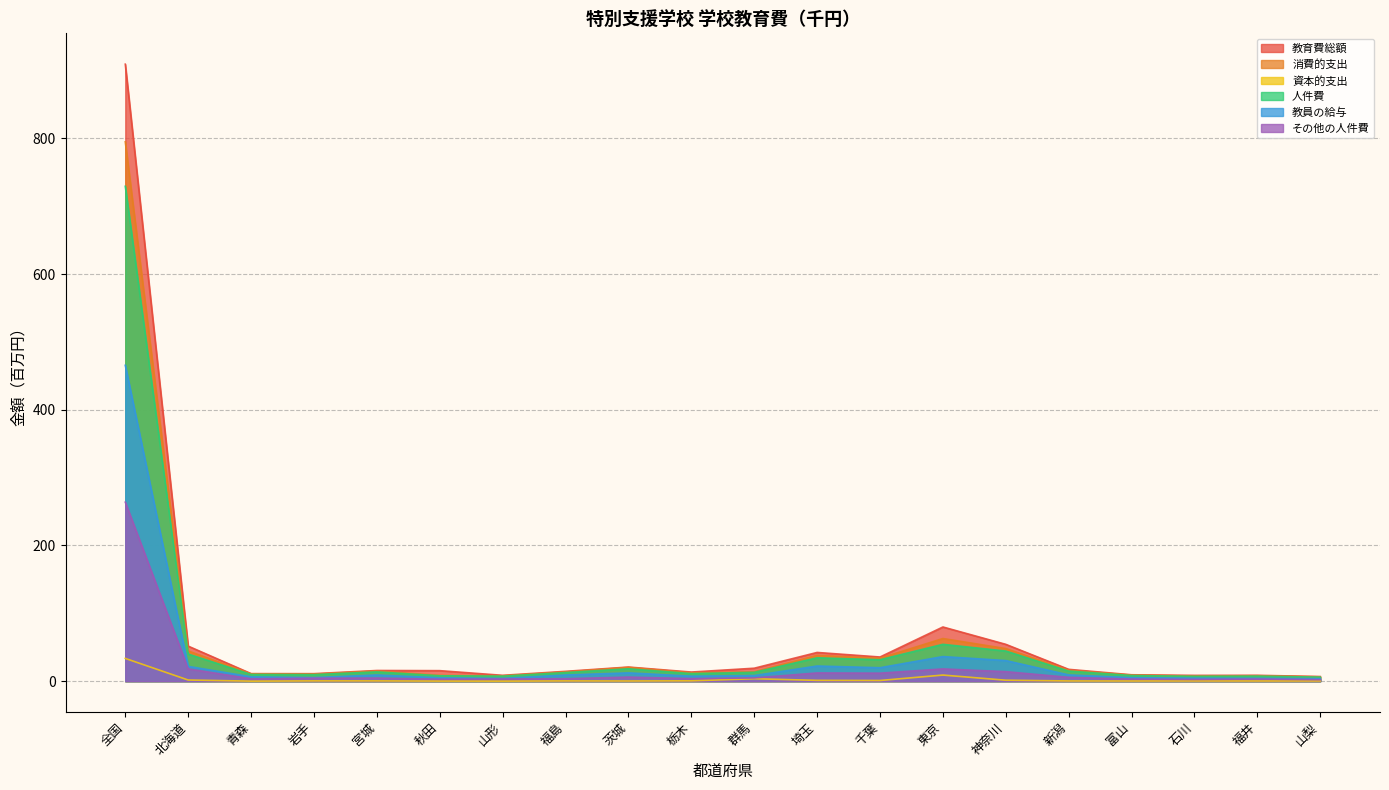

How many lines are shown in the chart?

6